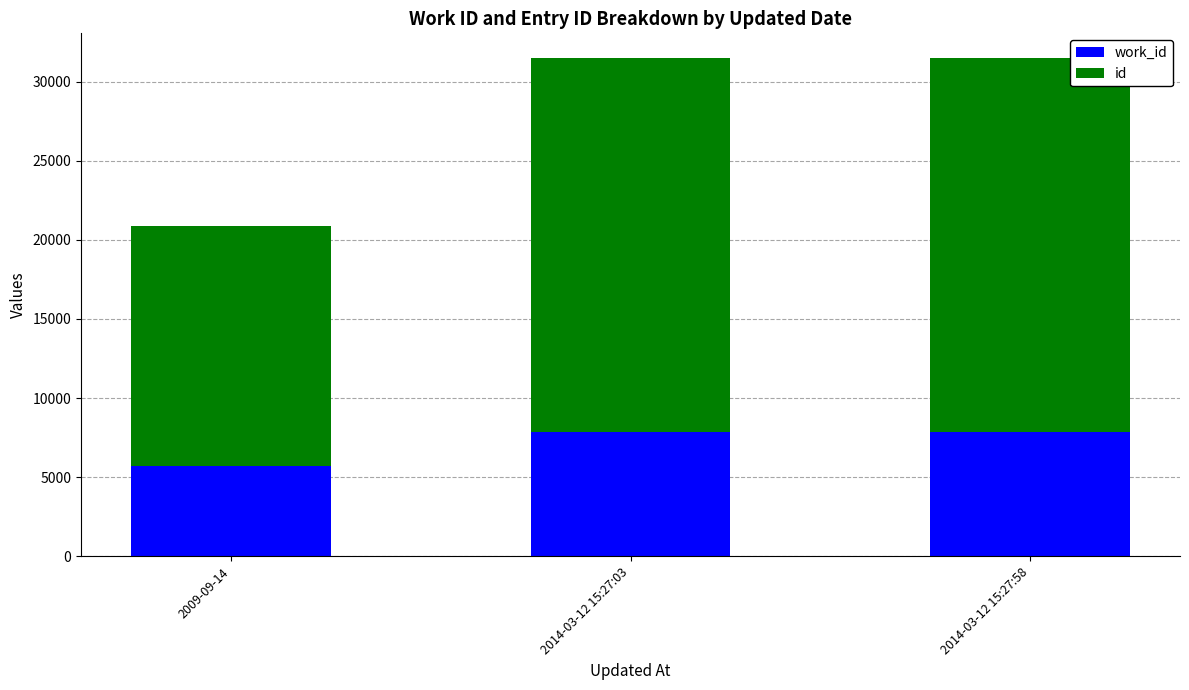

What is the total value across all series at 2014-03-12 15:27:03?

31469